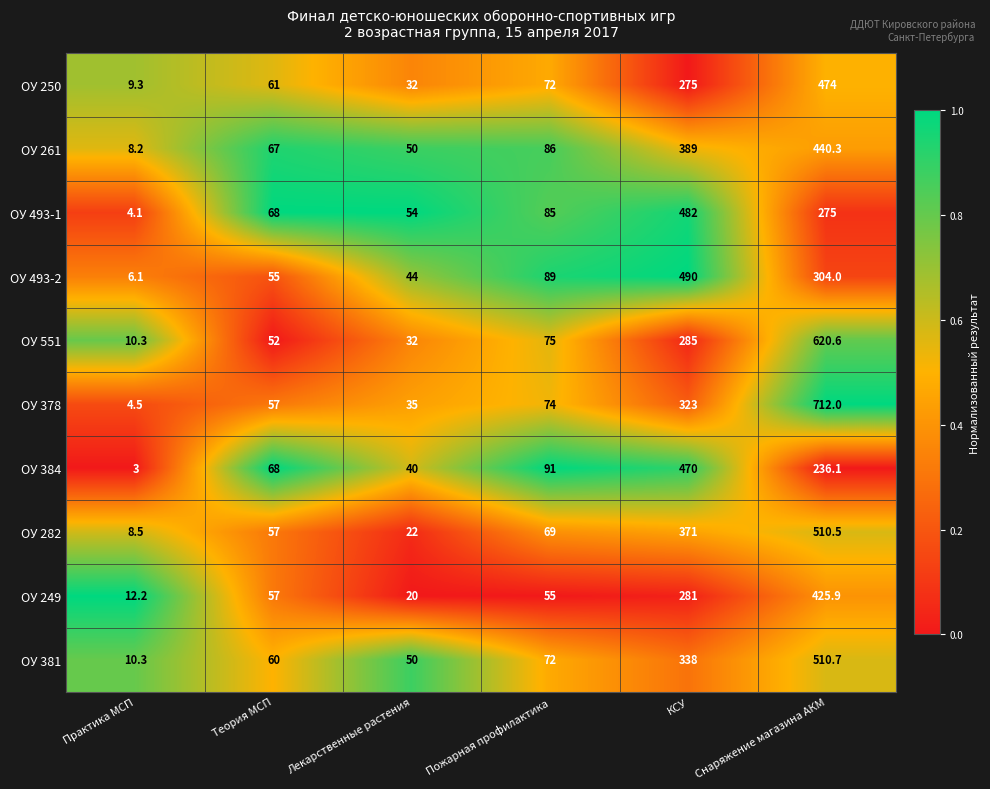

Count the number of categories in the chart.

6